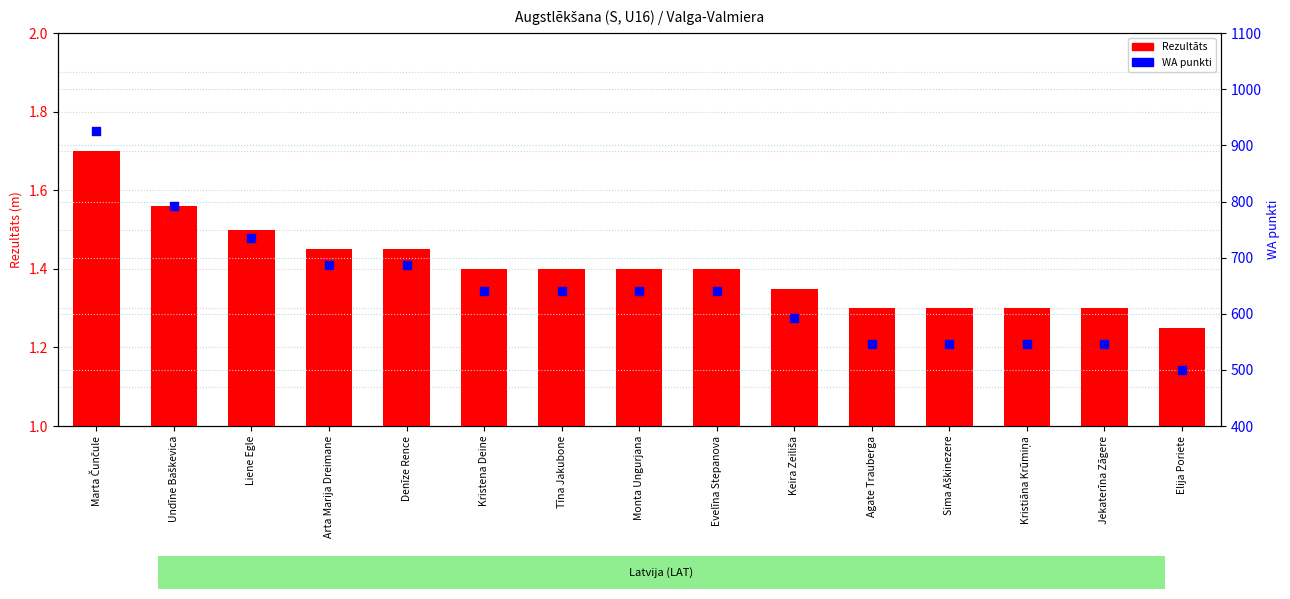

What are all the series names shown in the legend?

Rezultāts, WA punkti